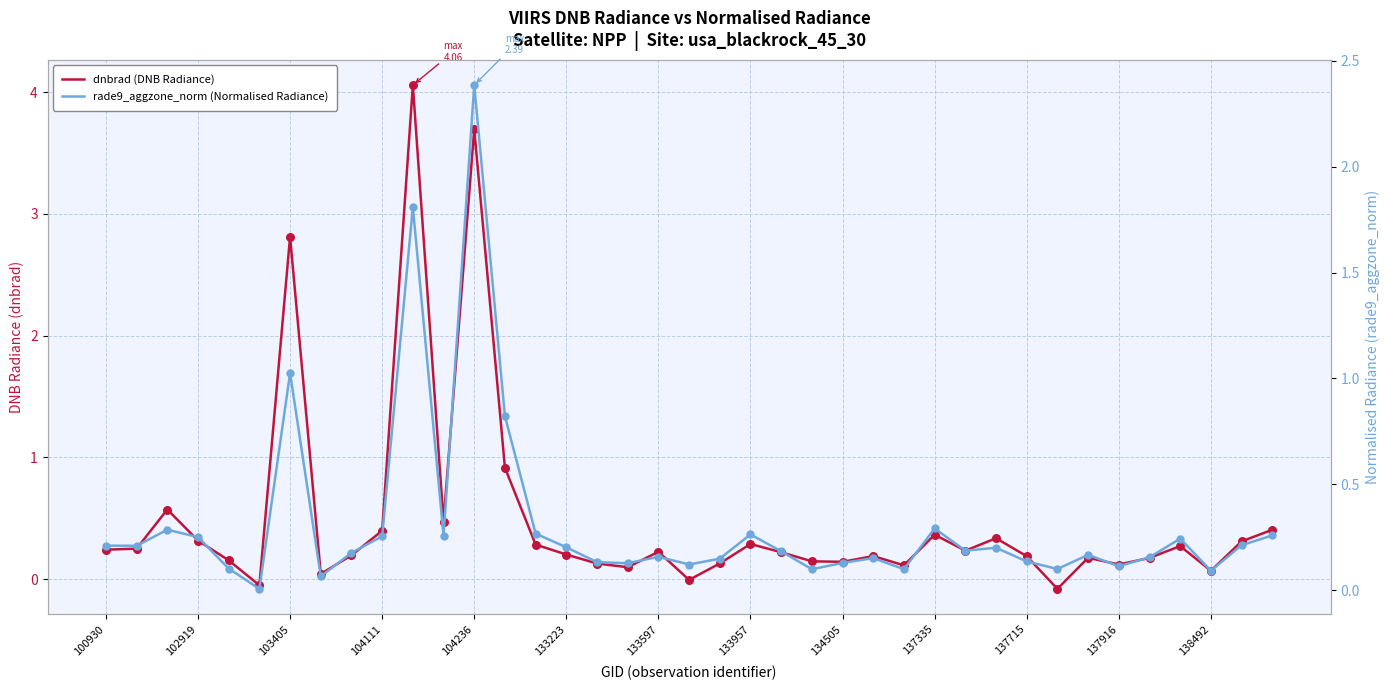

Which series has the widest spread of Y values?

dnbrad (DNB Radiance)